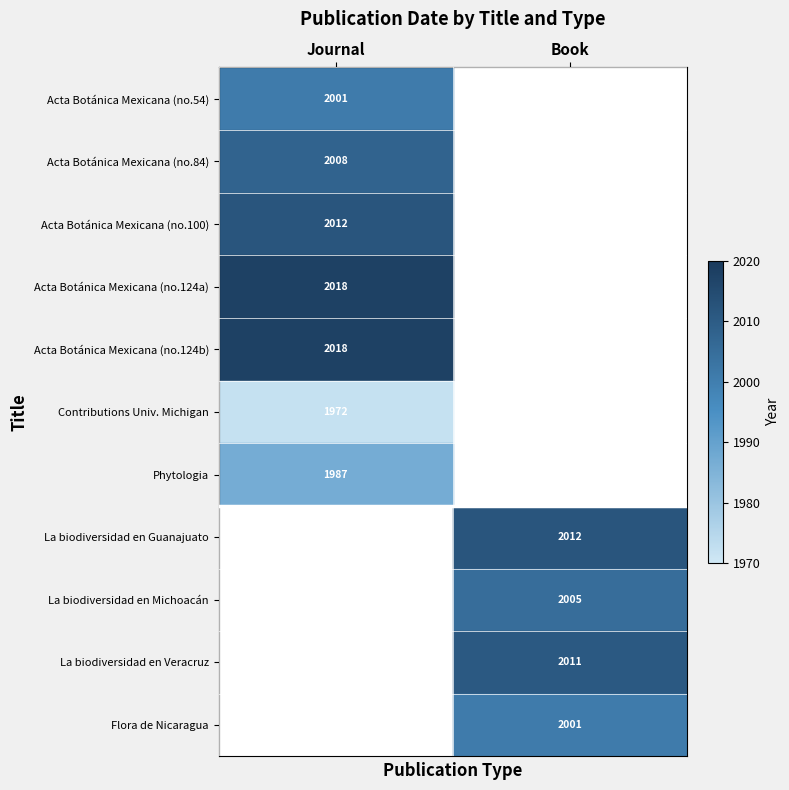

How many series are shown in this chart?

11